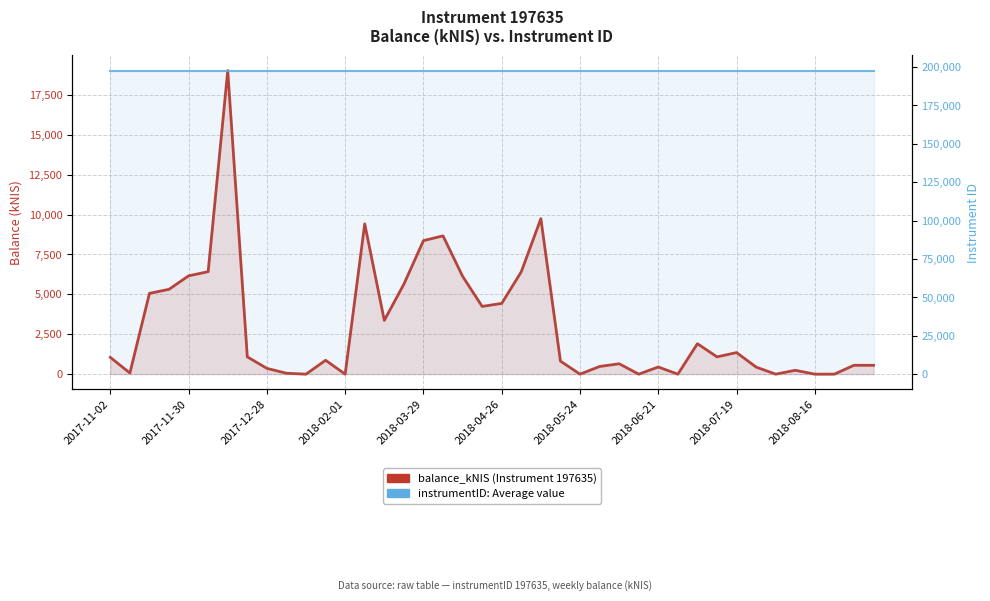

Does the chart display data point markers on the line(s)?

No